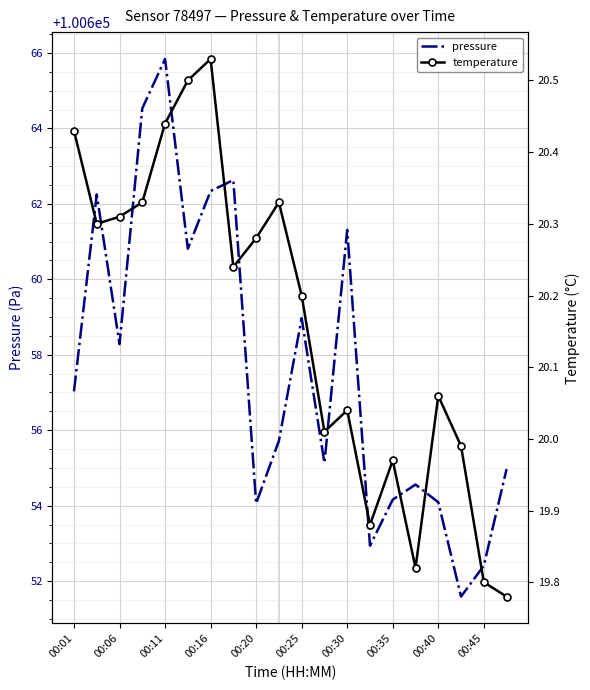

At which label does pressure reach its minimum?

17